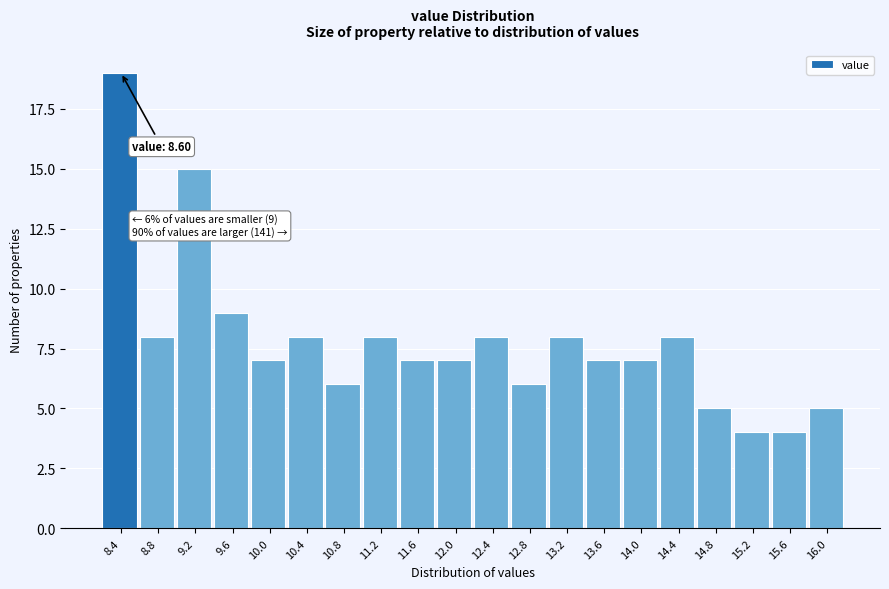

Reading left to right, transcribe all the data shown in this chart.

8.4=19	8.8=8	9.2=15	9.6=9	10.0=7	10.4=8	10.8=6	11.2=8	11.6=7	12.0=7	12.4=8	12.8=6	13.2=8	13.6=7	14.0=7	14.4=8	14.8=5	15.2=4	15.6=4	16.0=5